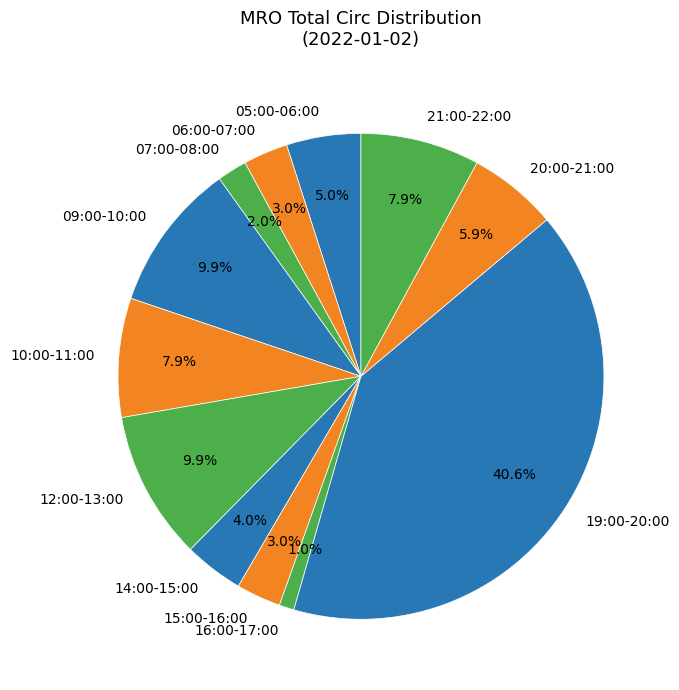

Is there a majority slice in this chart?

No